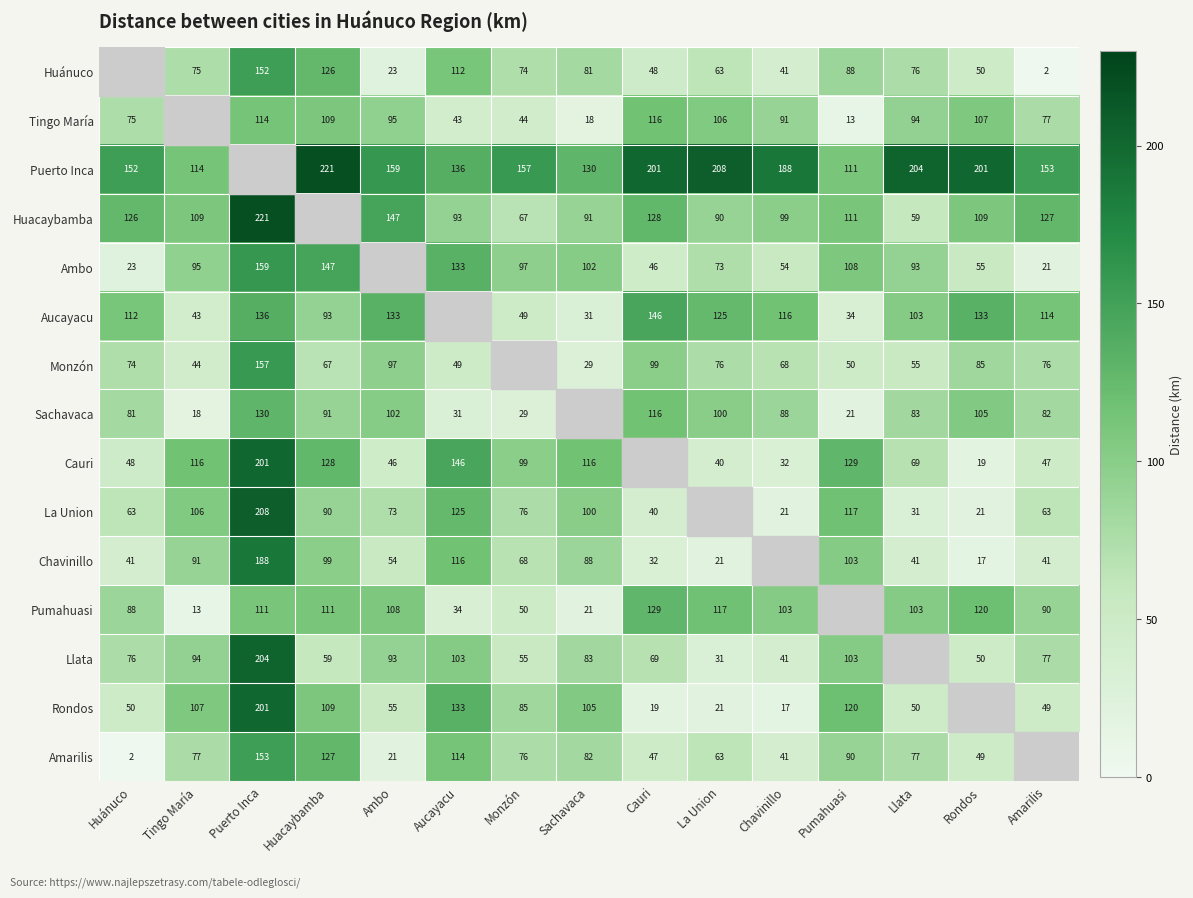

Rank the series at Chavinillo from lowest to highest value.

Chavinillo, Rondos, La Union, Cauri, Huánuco, Llata, Amarilis, Ambo, Monzón, Sachavaca, Tingo María, Huacaybamba, Pumahuasi, Aucayacu, Puerto Inca